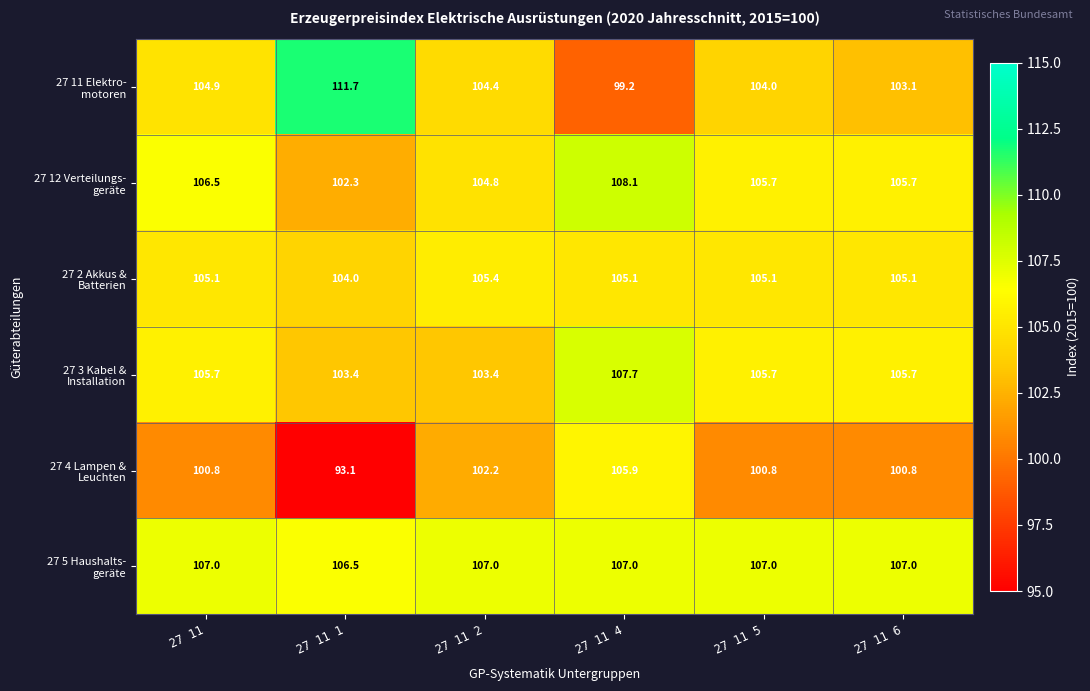

Which category has the lowest value across all series?

27 11 1